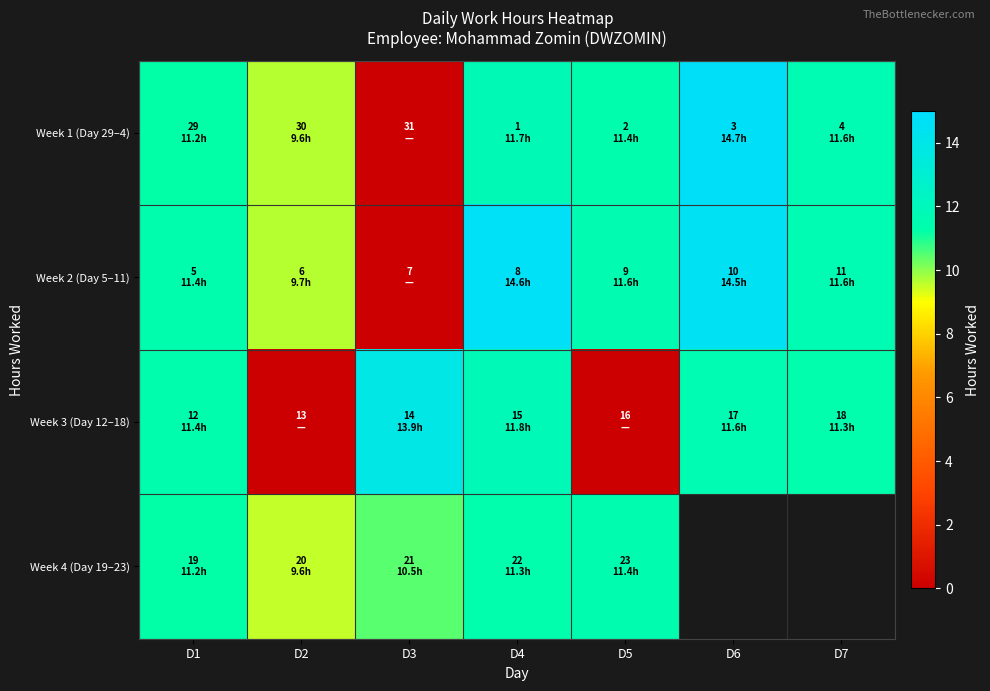

What is the approximate value of Week 4 (Day 19–23) at D5?

11.4